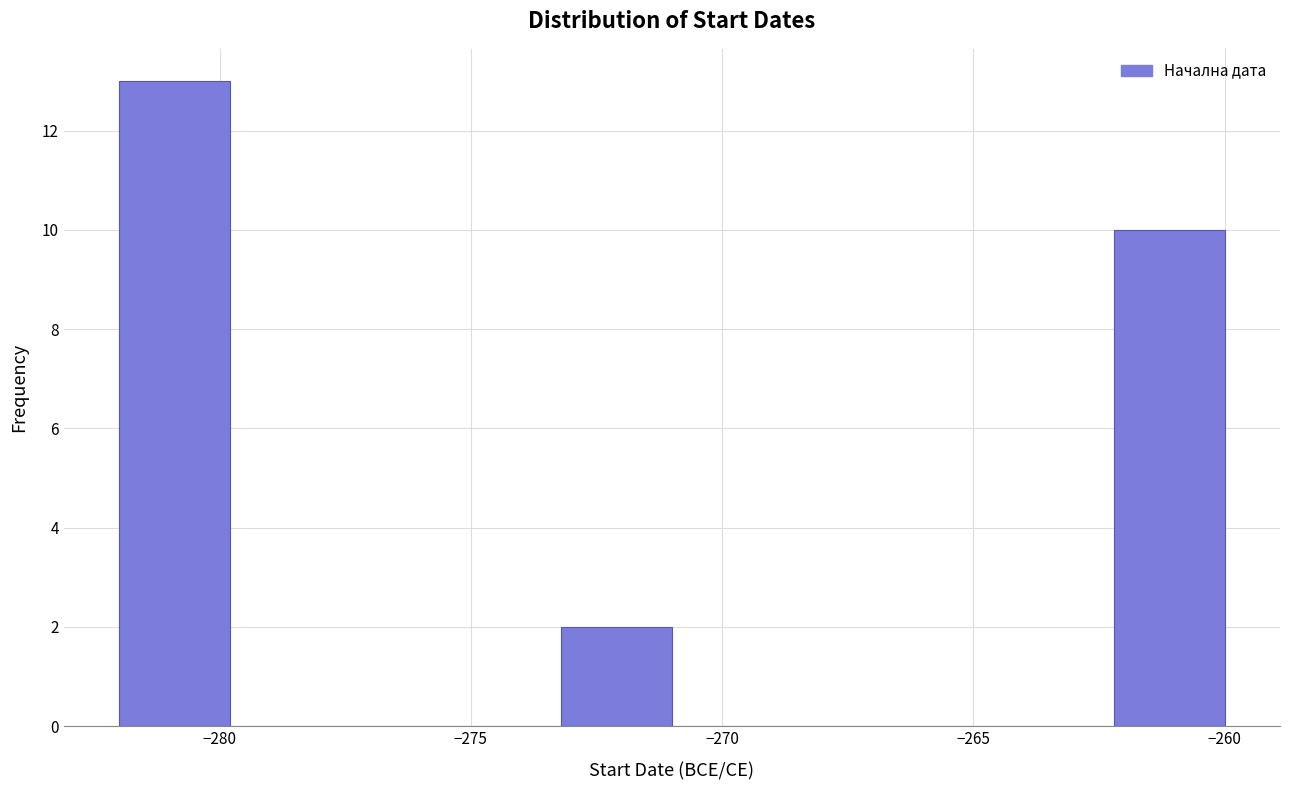

Reading left to right, list every bar in this chart as the range it spans on the x-axis followed by its height. Neither the bar edges nor the heights are printed on the chart, so give them approximately, as read against the axes.

-282.0 to -279.8: 13
-279.8 to -277.6: 0
-277.6 to -275.4: 0
-275.4 to -273.2: 0
-273.2 to -271.0: 2
-271.0 to -268.8: 0
-268.8 to -266.6: 0
-266.6 to -264.4: 0
-264.4 to -262.2: 0
-262.2 to -260.0: 10